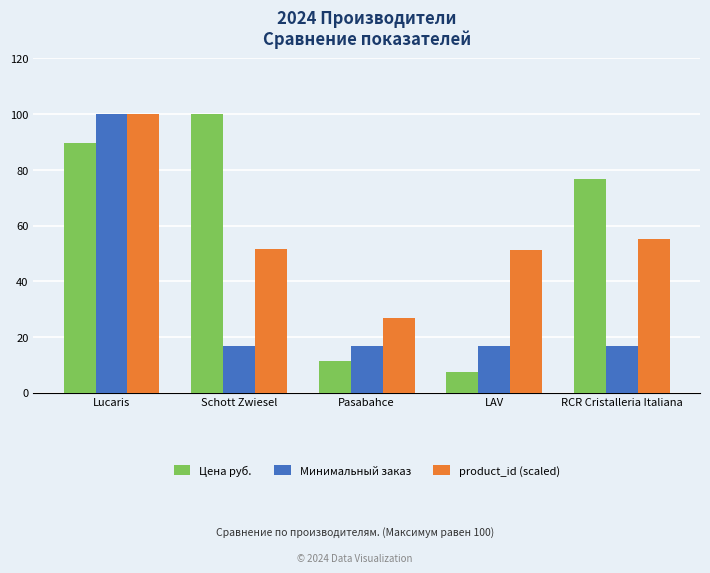

How many values in the Цена руб. series are below 76?

2